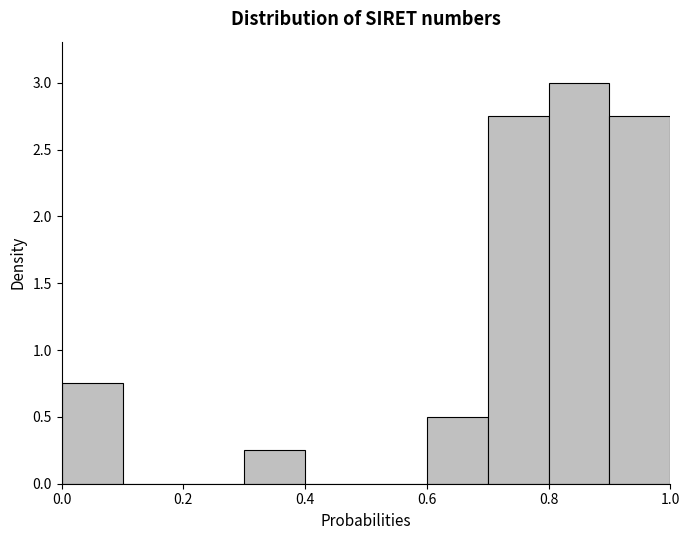

Over which range of the x-axis is the bar tallest?

0.8 to 0.9